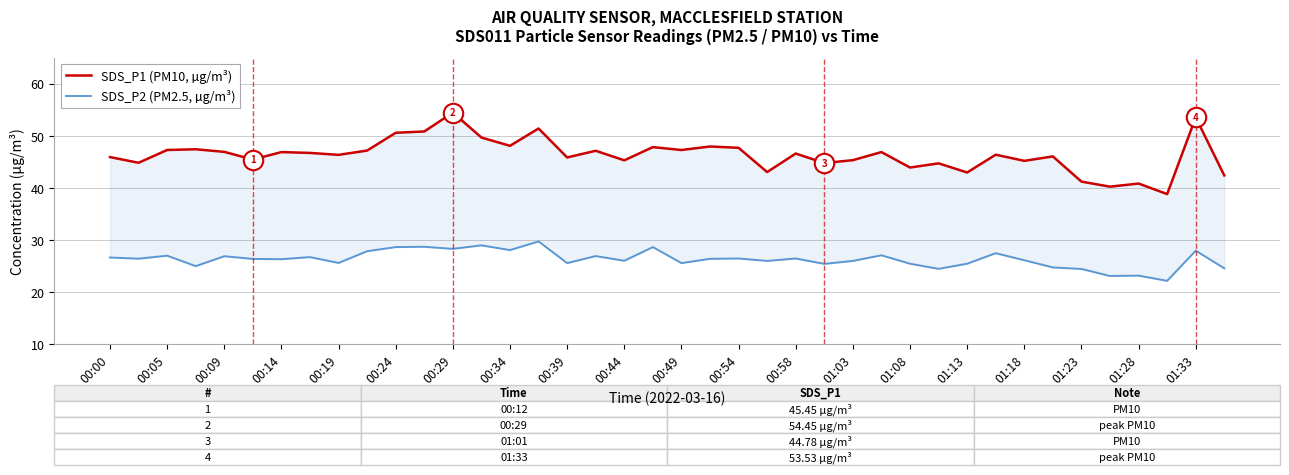

What is the maximum value shown in the chart?

54.5